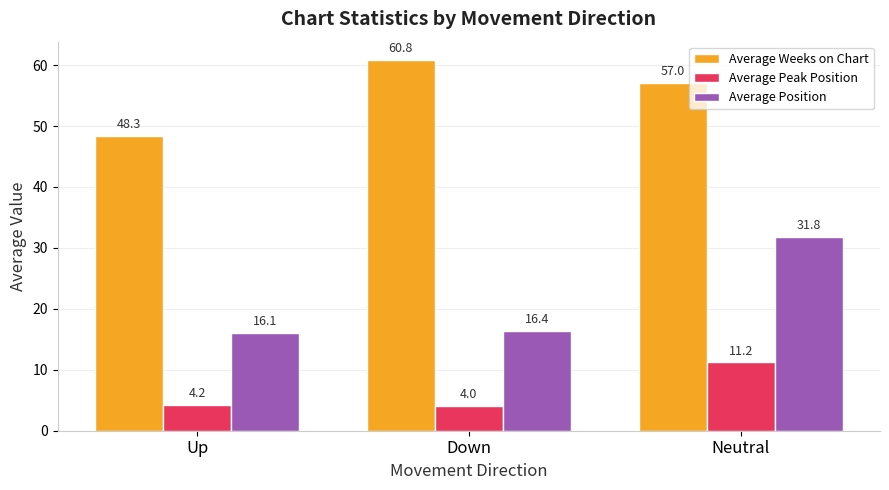

Which category has the highest value in the Average Weeks on Chart series?

Down